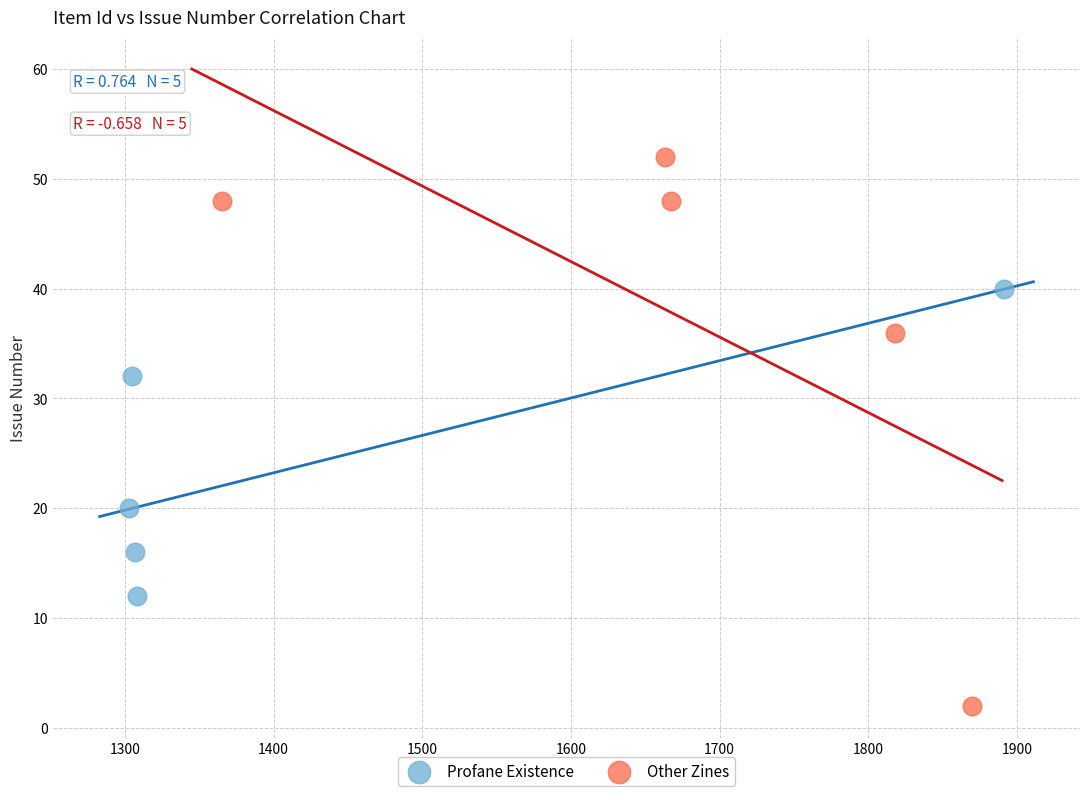

Which series reaches the maximum Y coordinate?

Other Zines